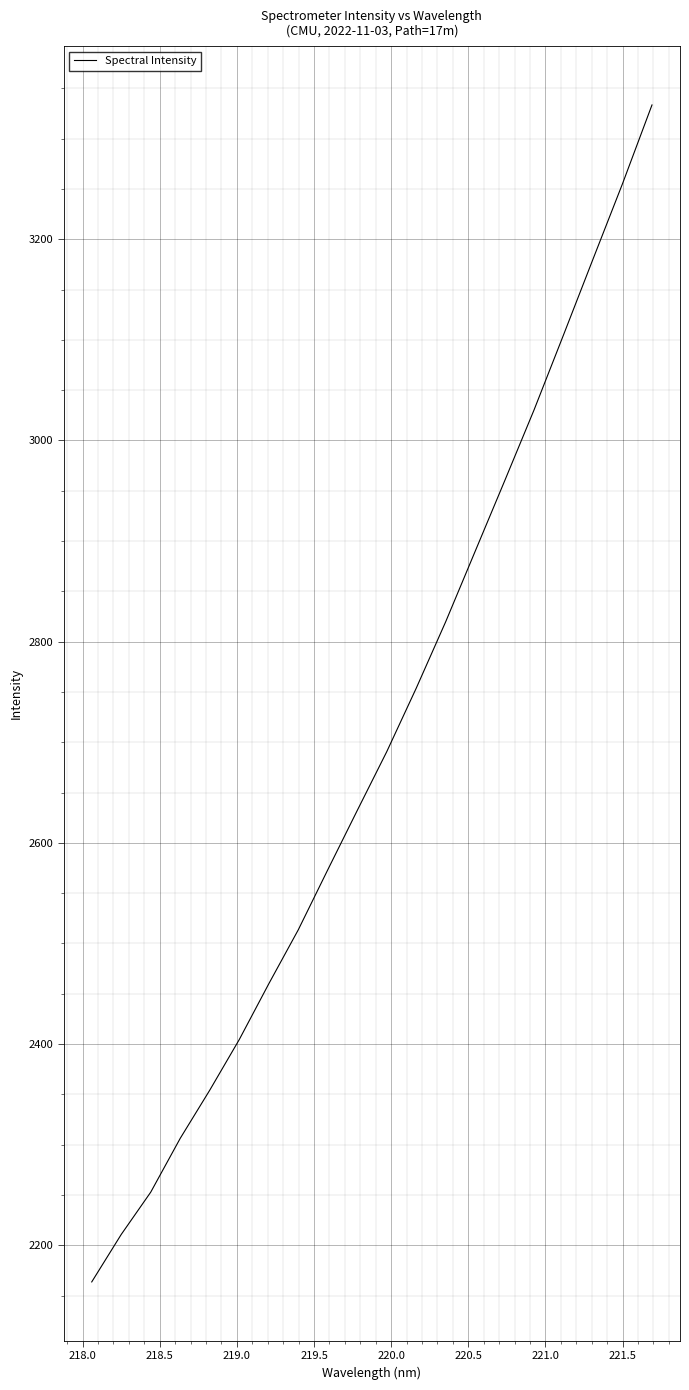

What is the greatest value displayed?

3333.5